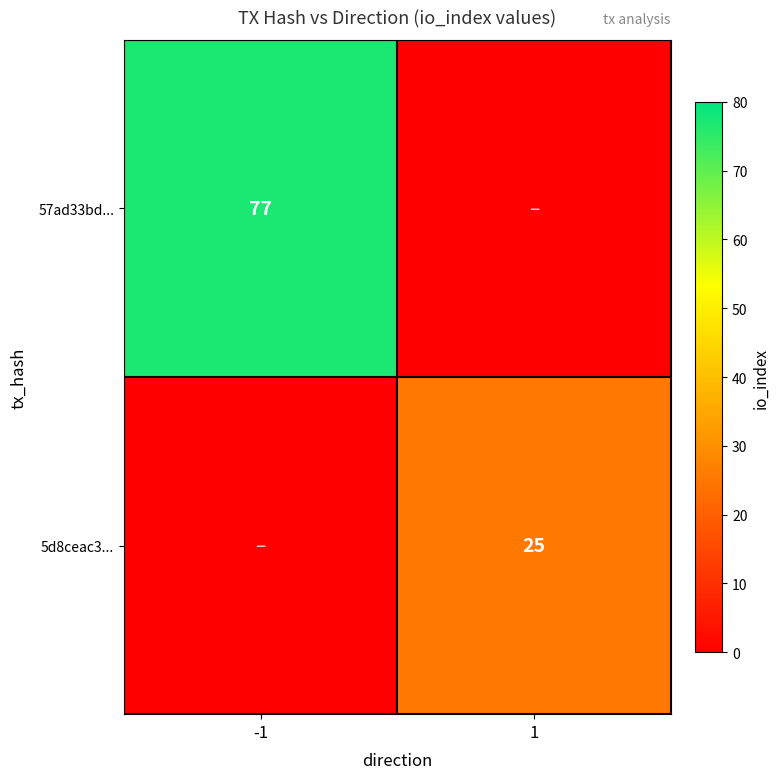

The 5d8ceac3... series shows 25 at 1. True or false?

True